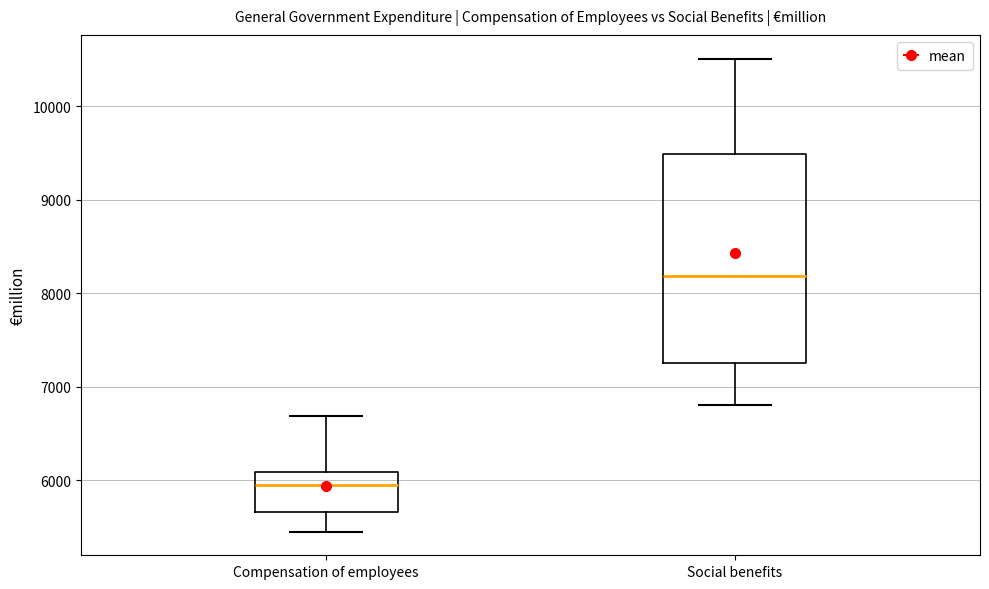

Reading left to right, read every box against the y-axis: the position of its median line, the range the box covers, and the ends of its whiskers. The values are not printed on the chart, so give them approximately, as read against the axis.

Compensation of employees: median 5900, box 5700 to 6100, whiskers 5500 to 6700
Social benefits: median 8200, box 7300 to 9500, whiskers 6800 to 10500